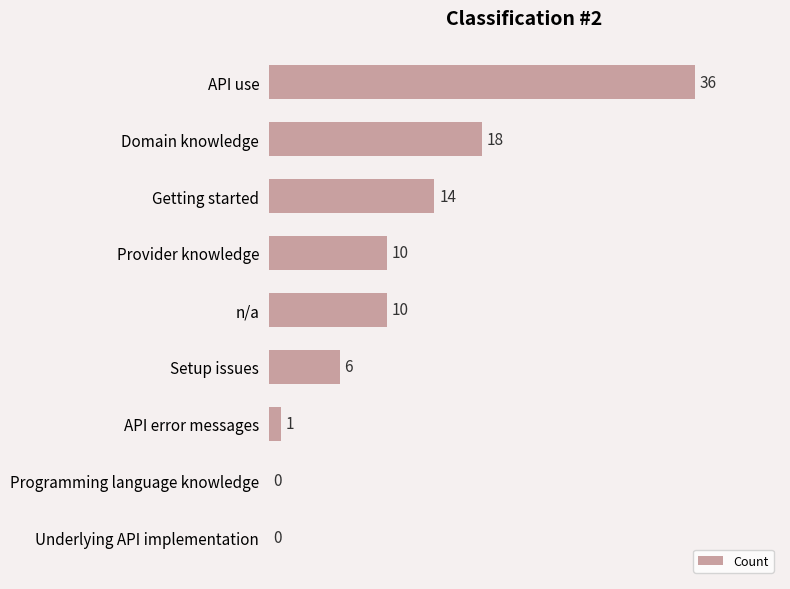

Is it true that the value at n/a is 10?

True